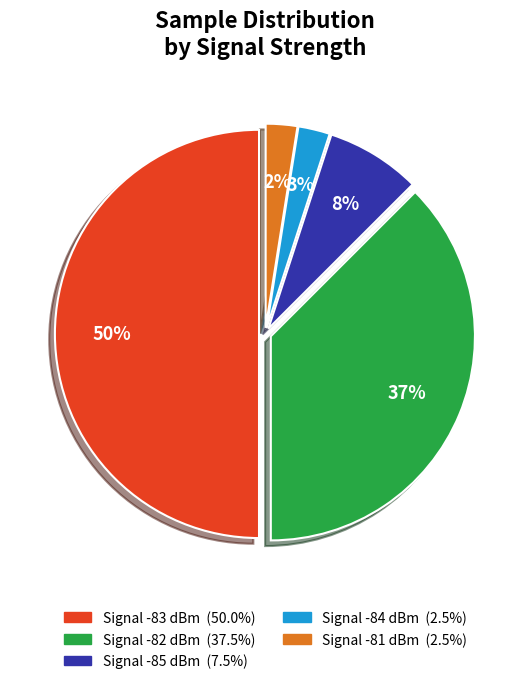

To the nearest percent, what is the average slice percentage?

20%